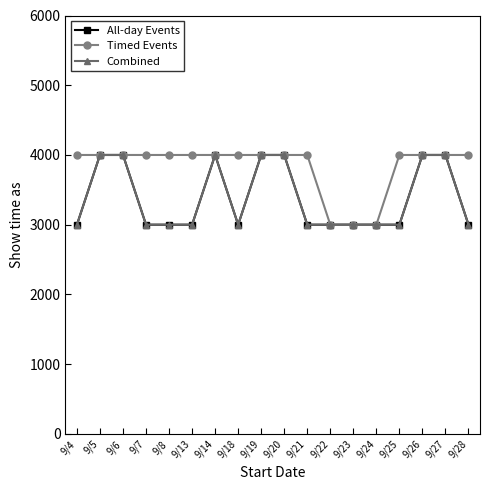

At how many categories does at least one series exceed 3227?

15